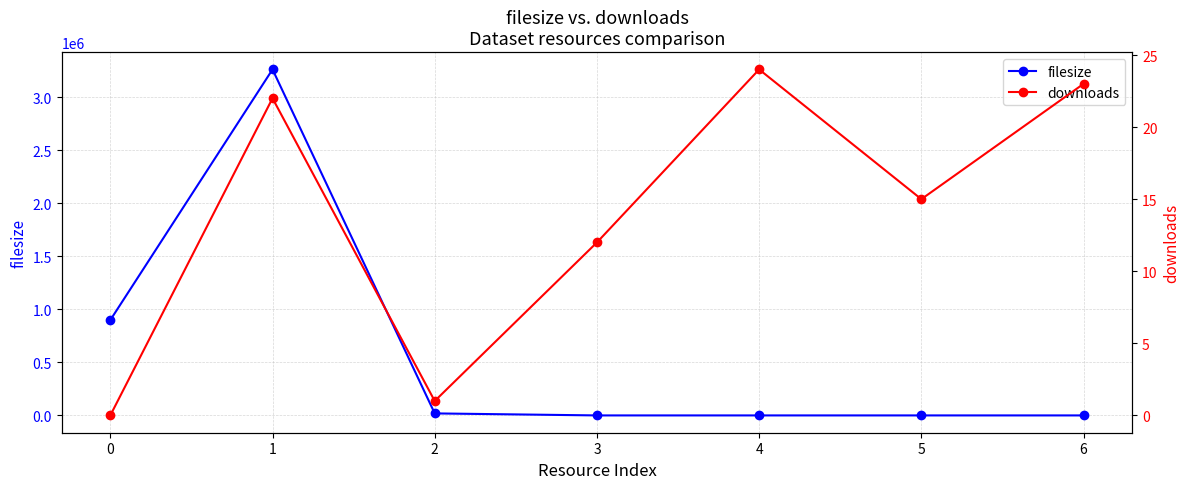

Between 2 and 3, which series saw the biggest shift?

filesize